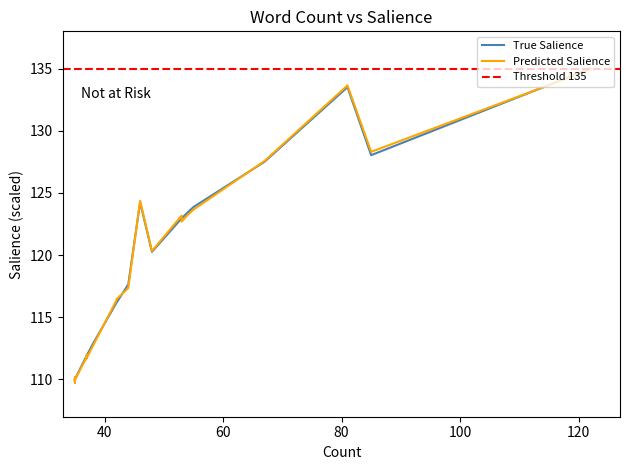

What is the sum of all values?

3722.9